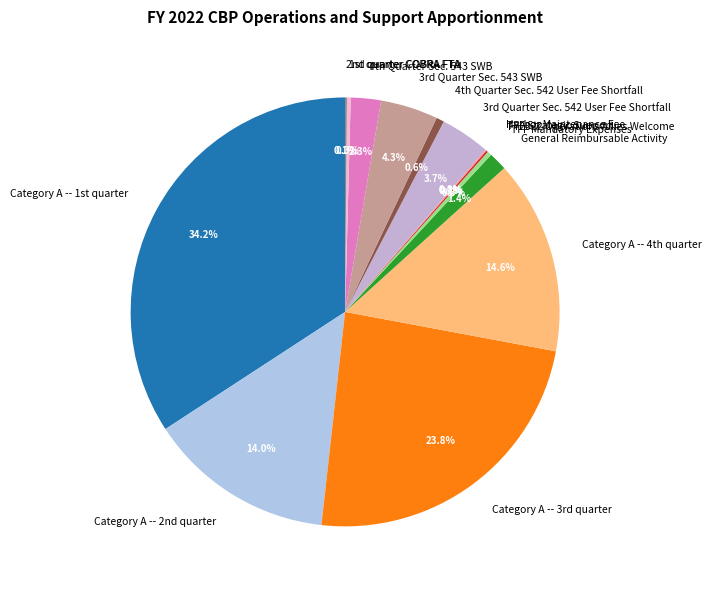

Which category has the biggest portion of the pie?

Category A -- 1st quarter